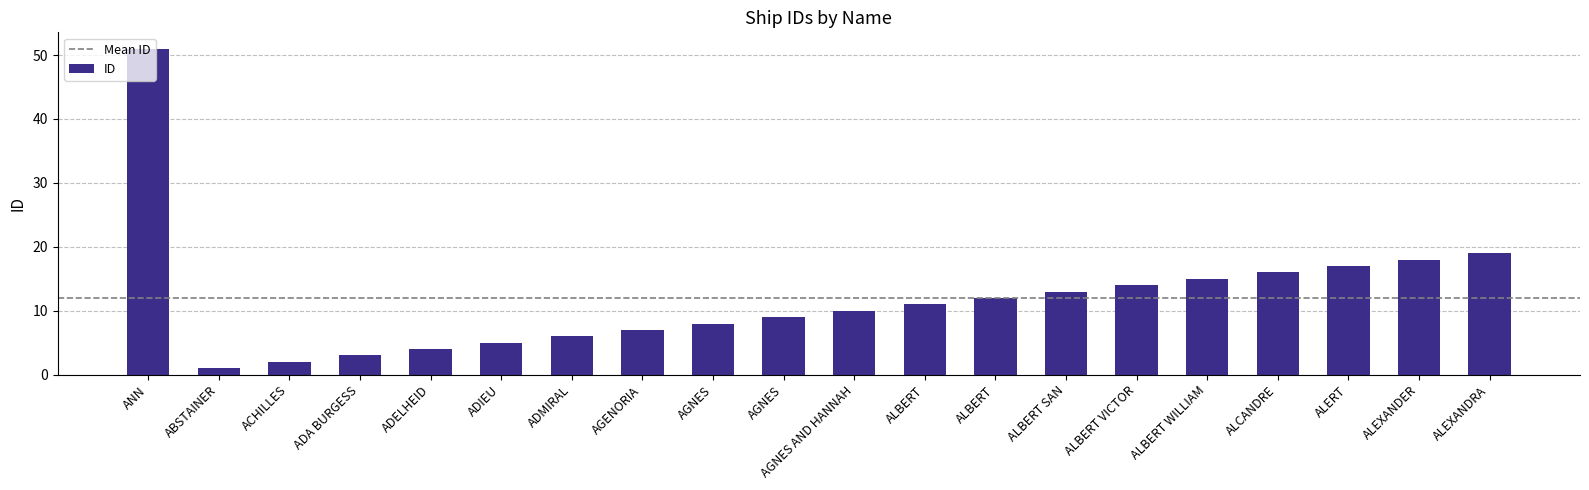

How many bars are there in total?

20